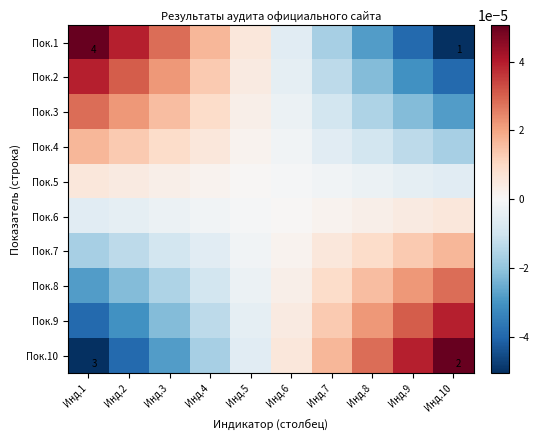

Which series has the largest total across all categories?

Пок.1